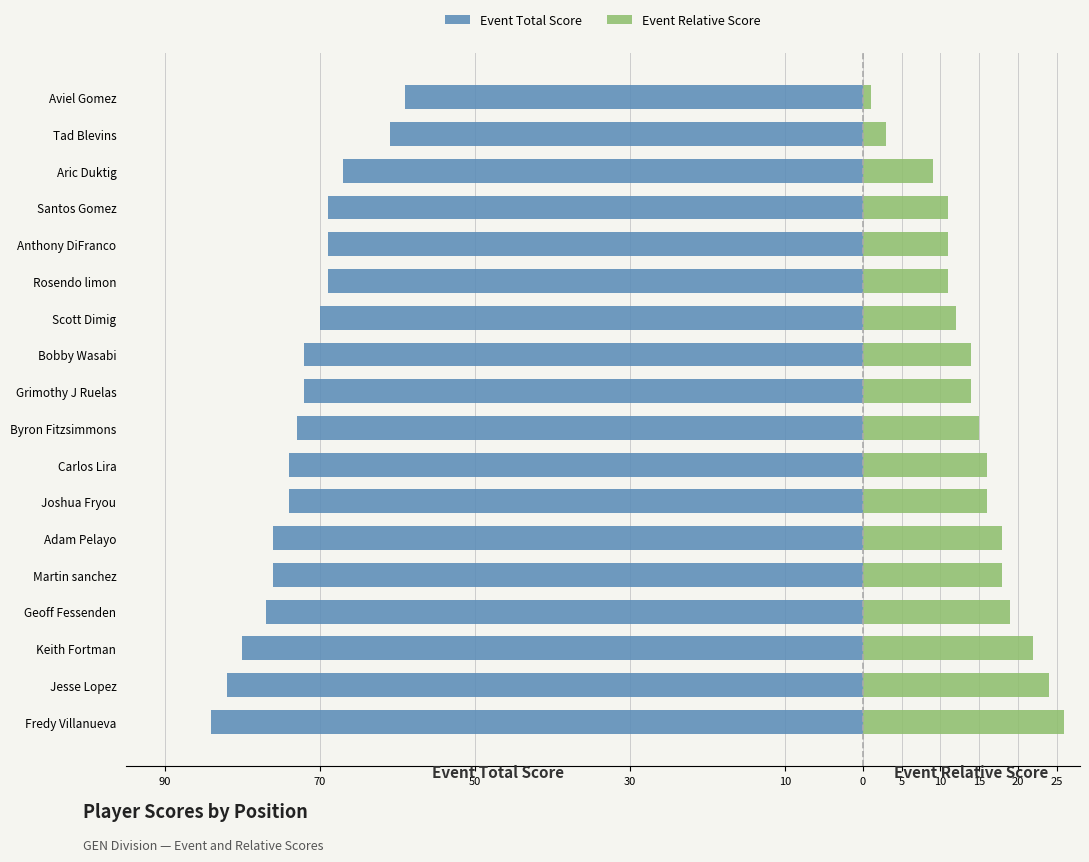

Reading left to right, list all the values displayed in this chart.

Event Total Score: -59	-61	-67	-69	-69	-69	-70	-72	-72	-73	-74	-74	-76	-76	-77	-80	-82	-84
Event Relative Score: 1	3	9	11	11	11	12	14	14	15	16	16	18	18	19	22	24	26